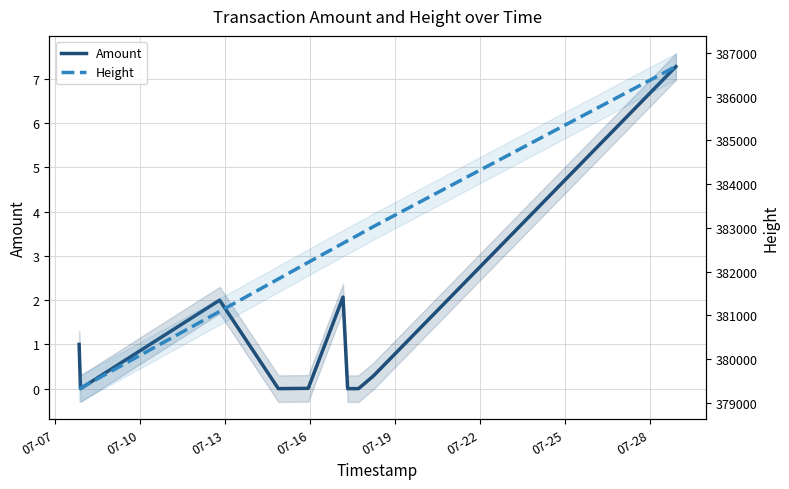

At how many categories does at least one series exceed 384689?

1